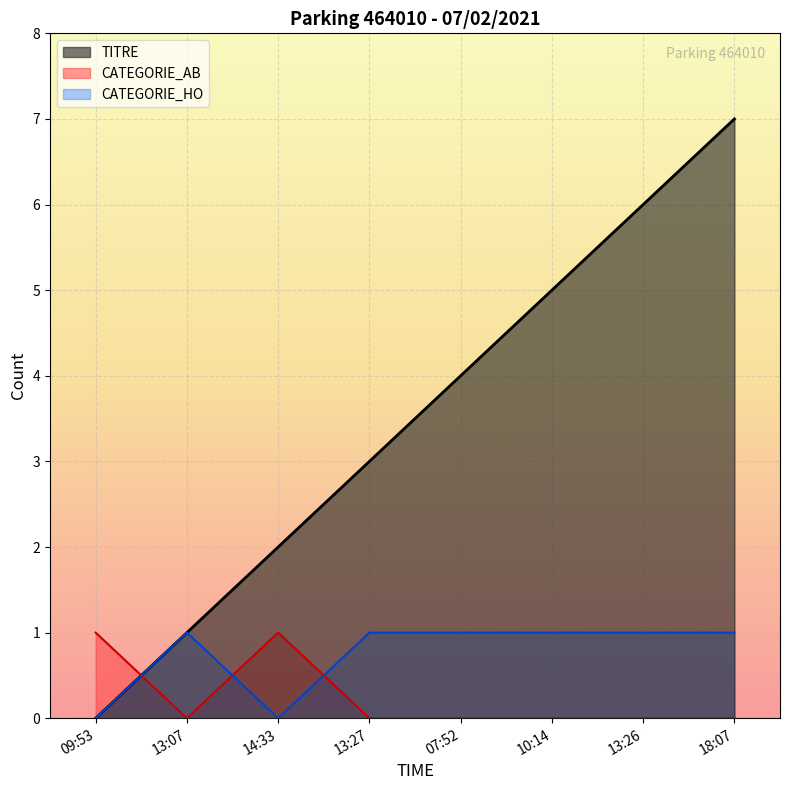

What is the maximum value shown in the chart?

7